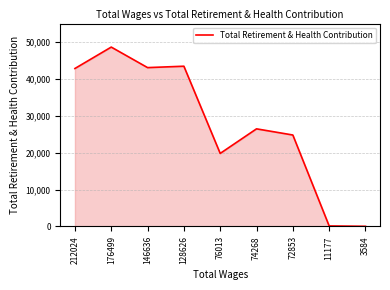

What is the difference between the maximum and minimum values?

48576